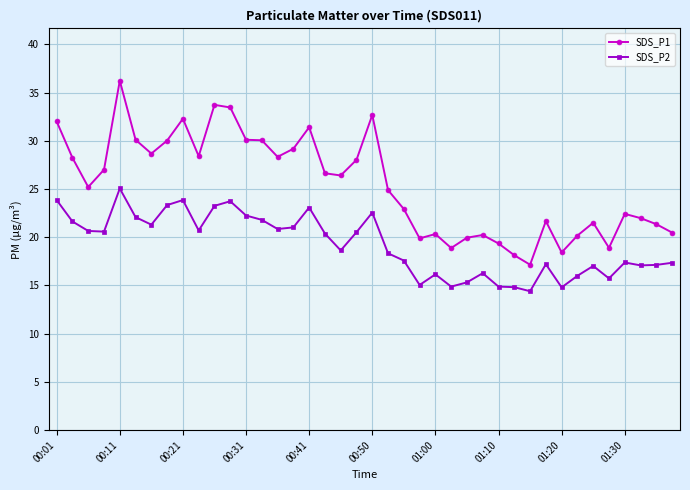

What is the greatest value displayed?

36.2